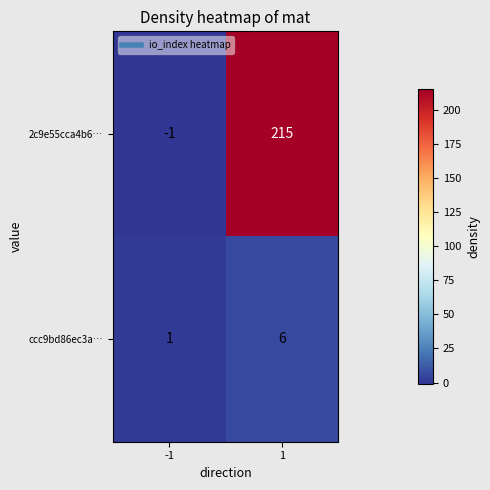

What is the maximum value shown in the chart?

215